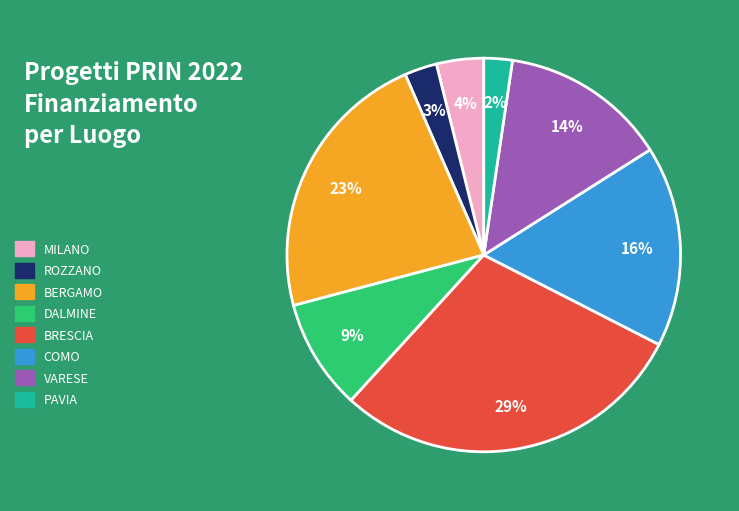

Does any single category account for the majority?

No